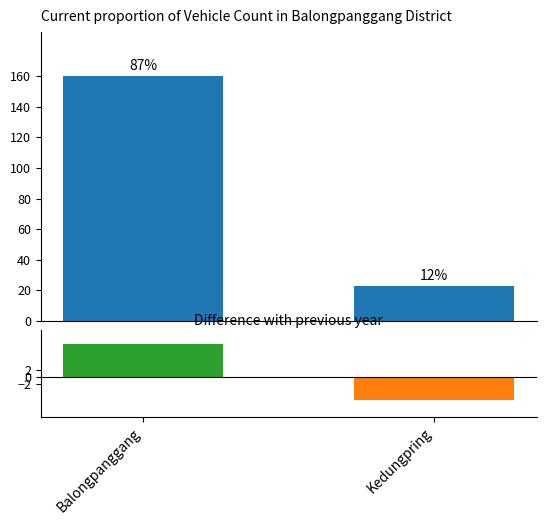

What is the label of the 2nd bar from the right?

Balongpanggang